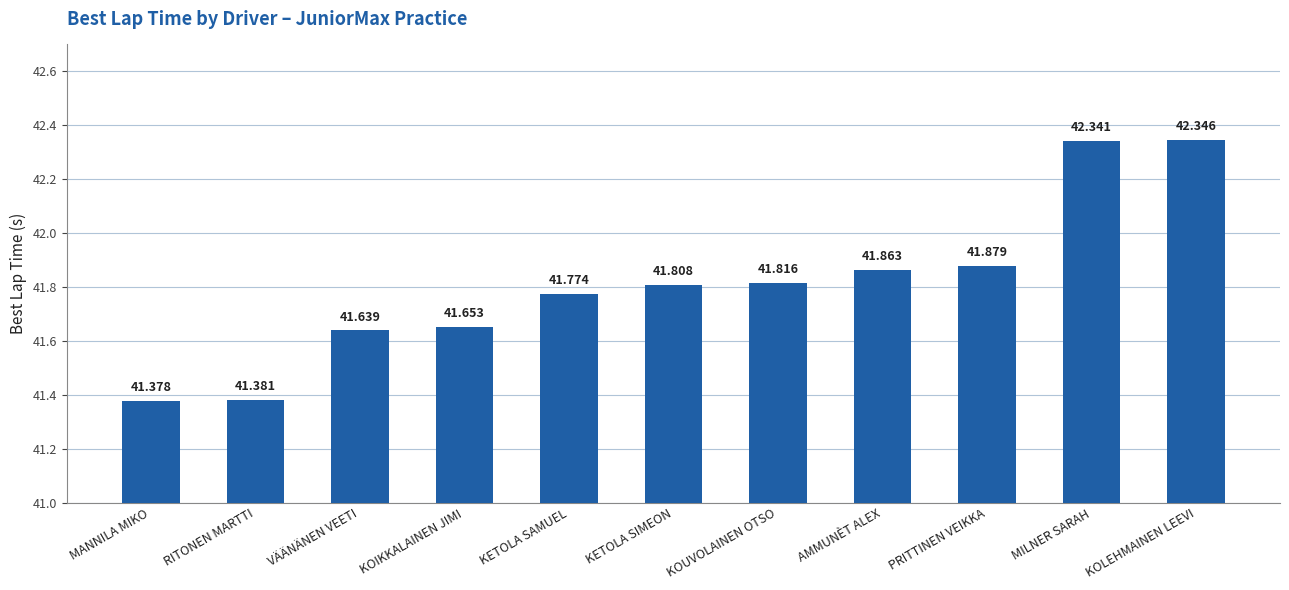

Reading left to right, what are all the values shown in this chart?

MANNILA MIKO=41.4	RITONEN MARTTI=41.4	VÄÄNÄNEN VEETI=41.6	KOIKKALAINEN JIMI=41.7	KETOLA SAMUEL=41.8	KETOLA SIMEON=41.8	KOUVOLAINEN OTSO=41.8	AMMUNÈT ALEX=41.9	PRITTINEN VEIKKA=41.9	MILNER SARAH=42.3	KOLEHMAINEN LEEVI=42.3